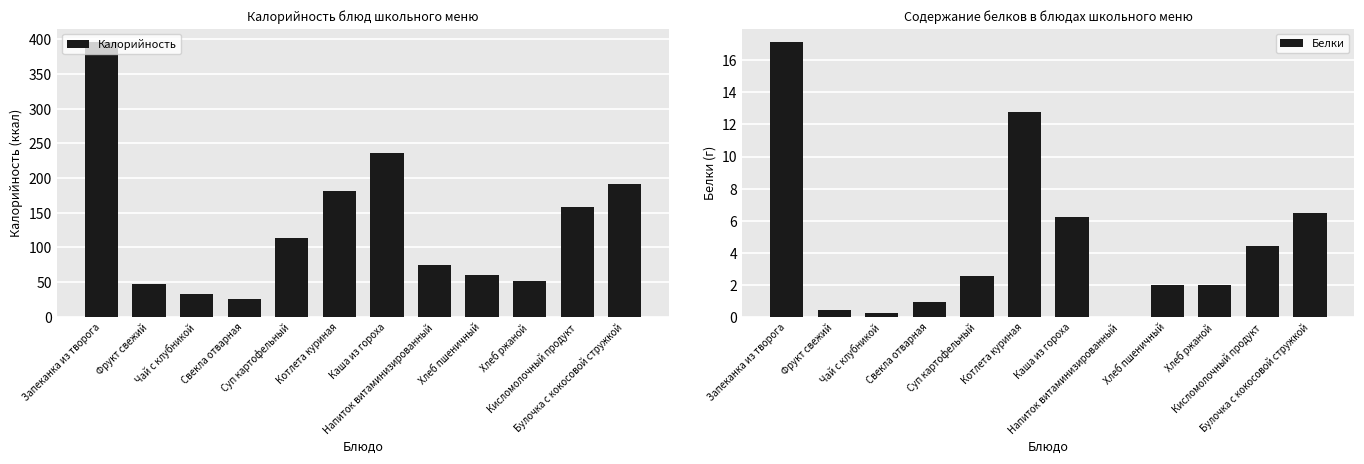

Count the number of data series in this chart.

2